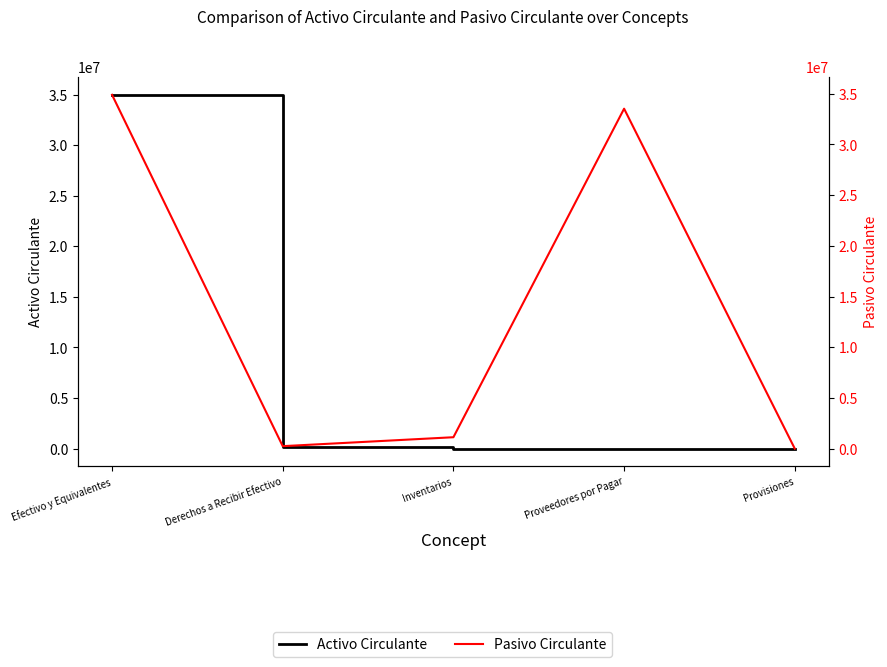

At Derechos a Recibir Efectivo, list the series in order from largest to smallest.

Pasivo Circulante, Activo Circulante